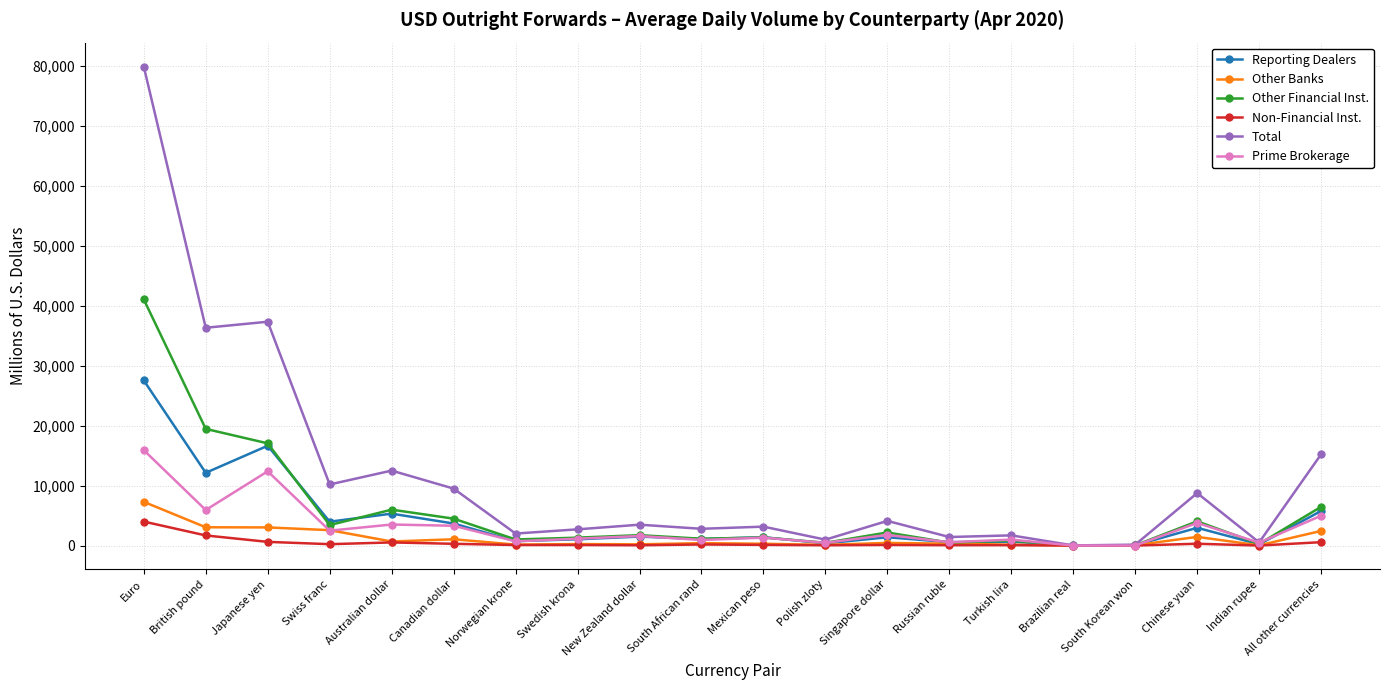

At which label is Total closest to 39953?

Japanese yen